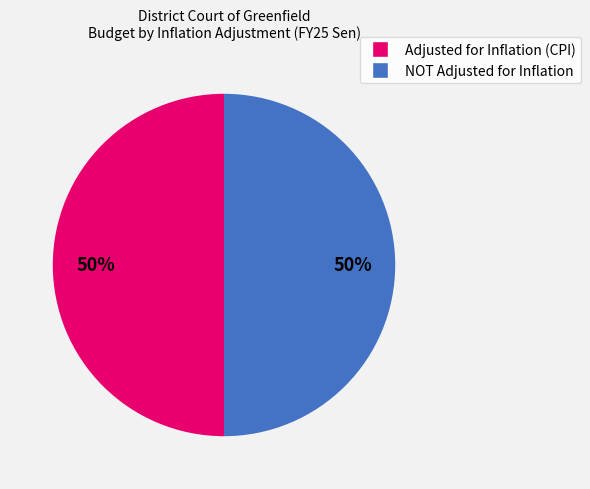

To the nearest percent, what is the average slice percentage?

50%